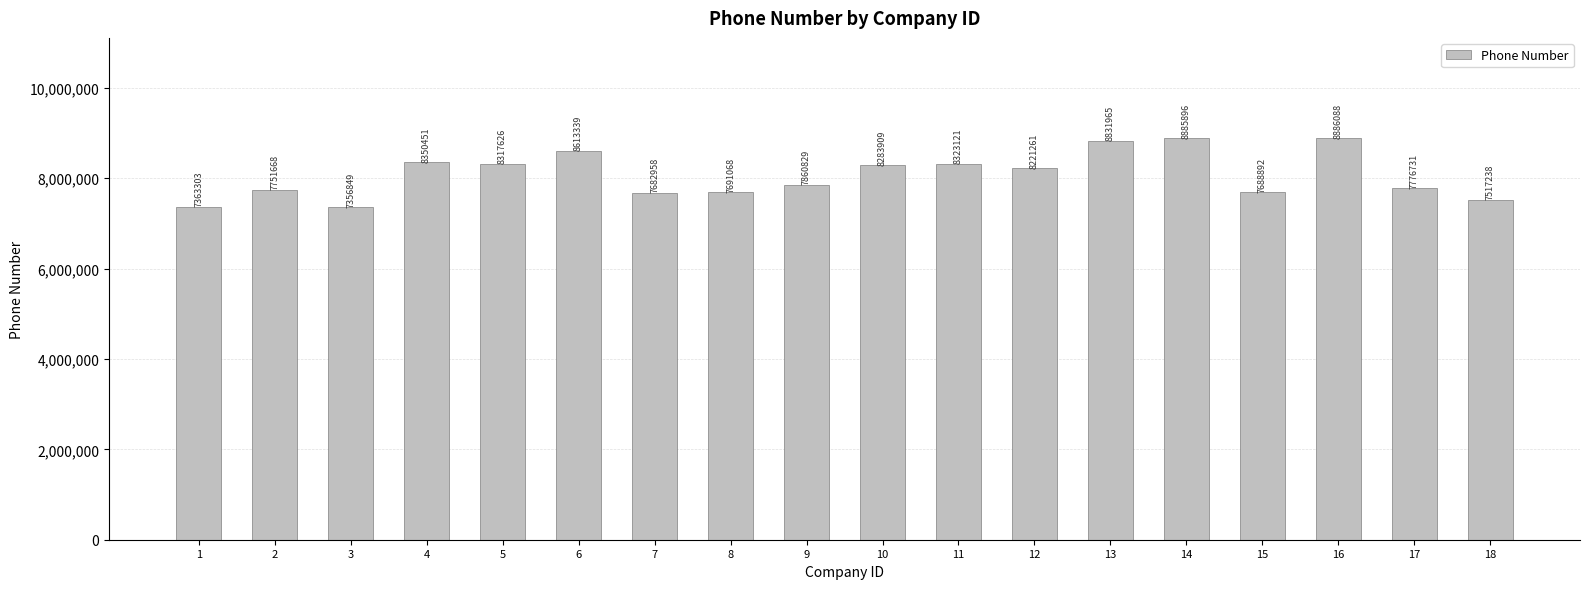

How many distinct data groups are displayed?

1